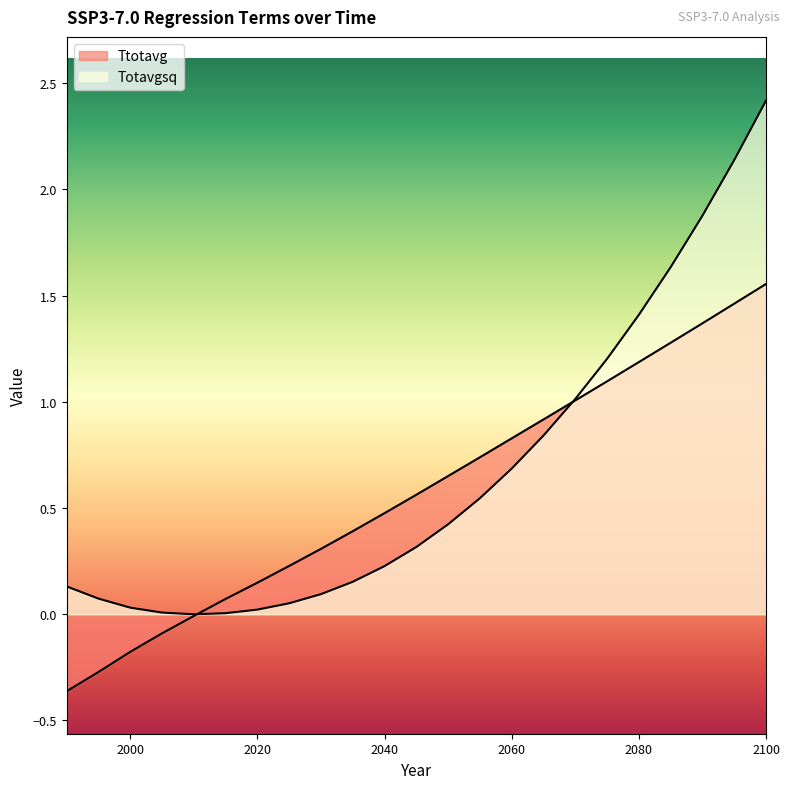

What is the difference between the maximum and minimum values in the Ttotavg series?

1.9